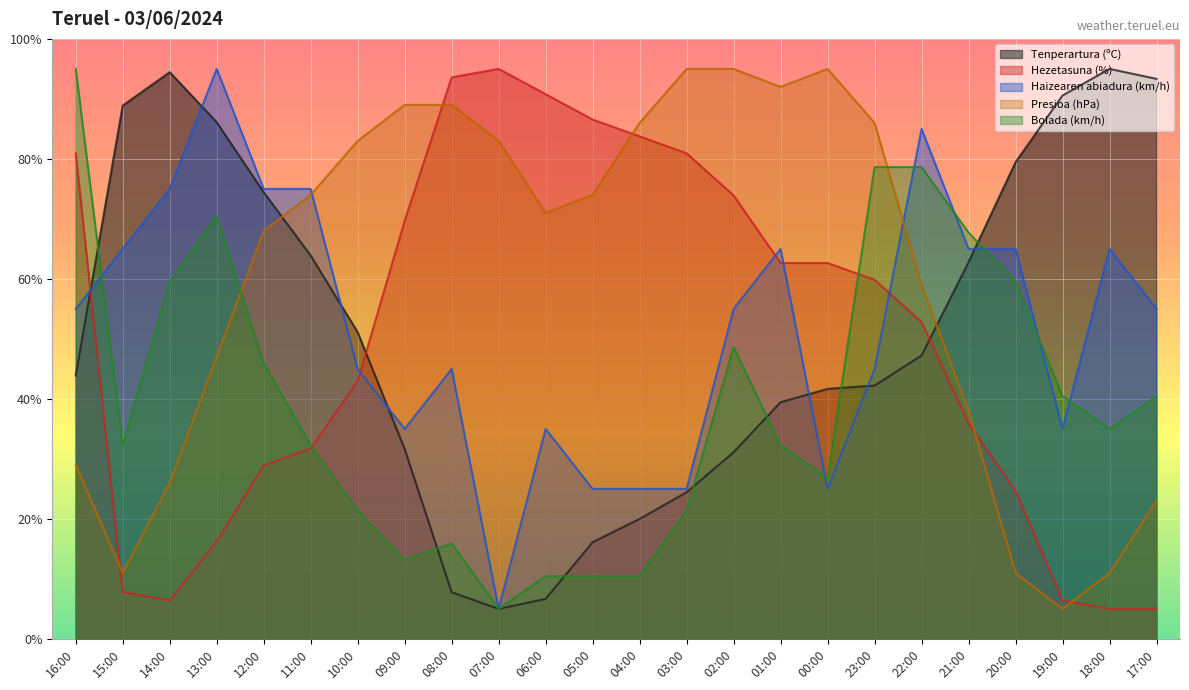

The Hezetasuna (%) series shows 69.7 at 09:00. True or false?

True